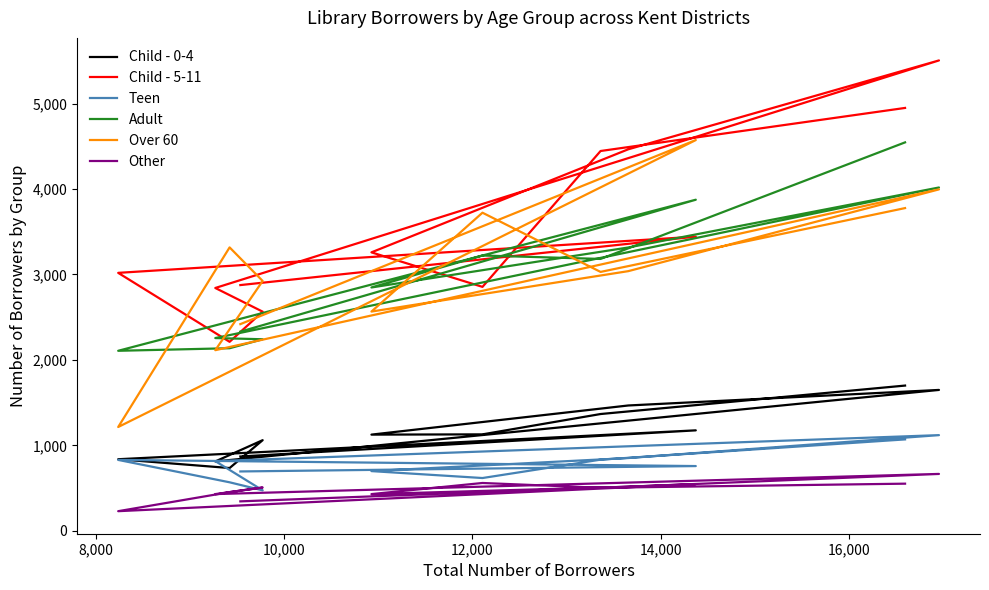

True or false: Other and Adult intersect in this chart.

False